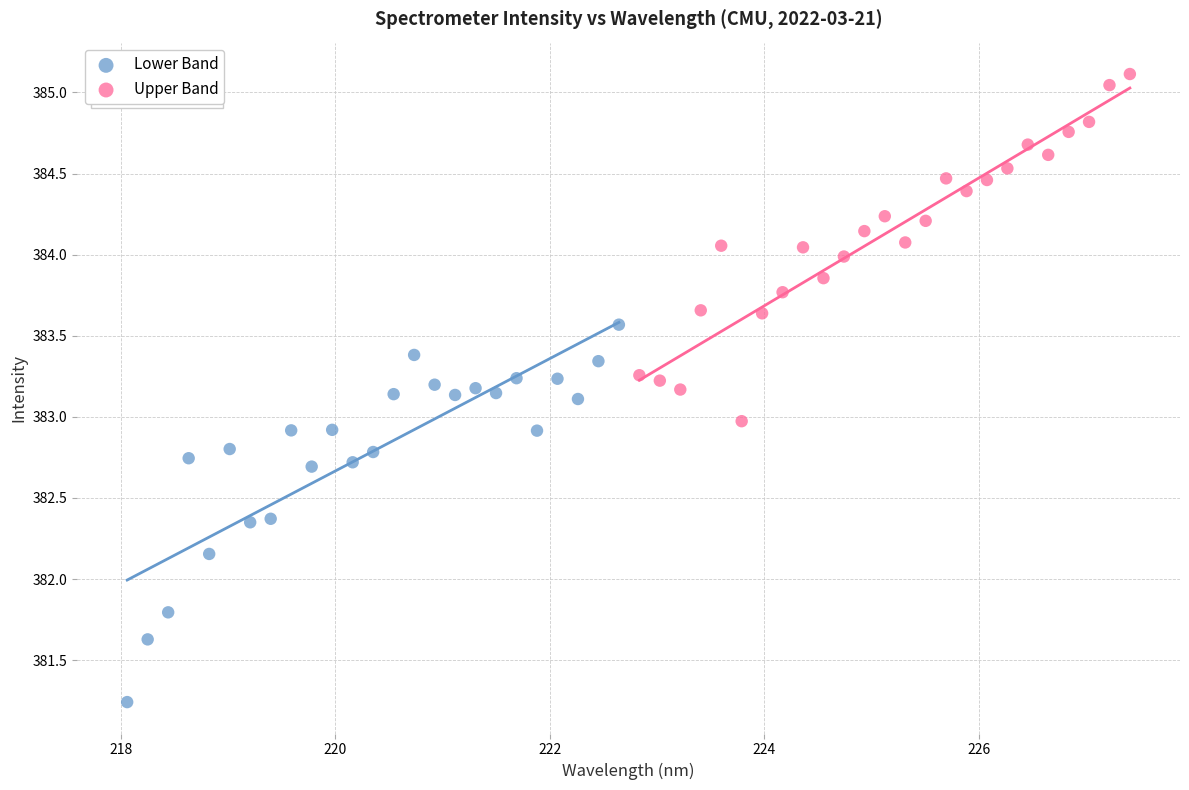

Which series contains the highest Y value?

Upper Band